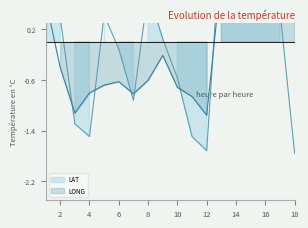

Rank the series by their maximum value, from highest to lowest.

LAT, LONG